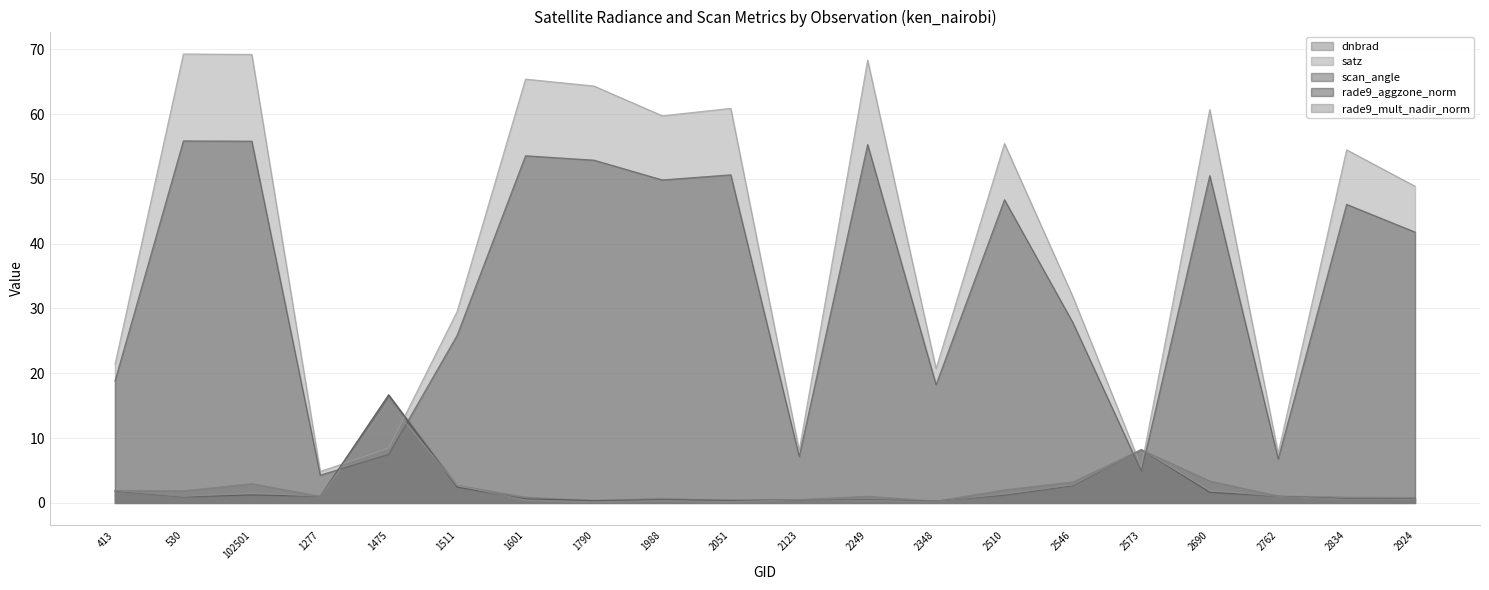

What is the sum of the rade9_aggzone_norm values at 1277 and 2123?

1.5